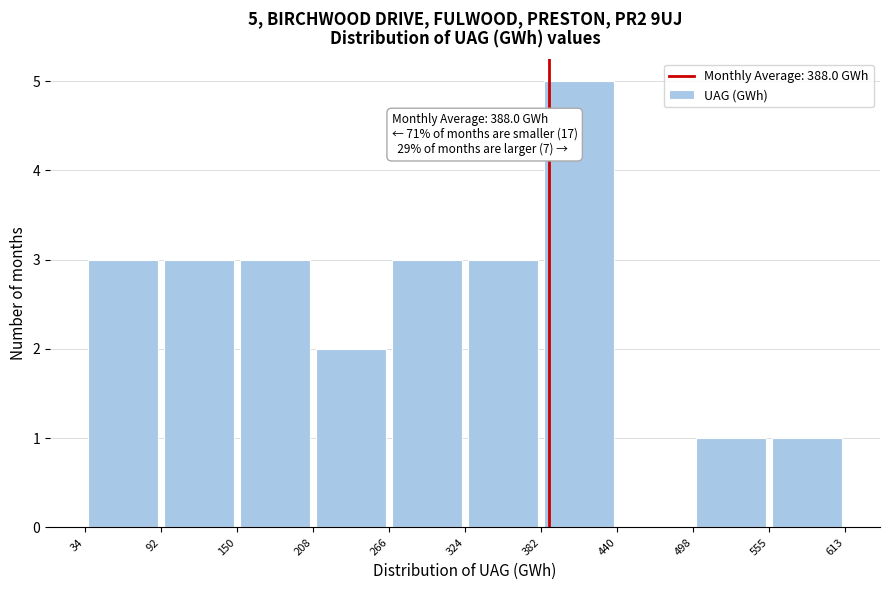

Over which range of the x-axis is the bar tallest?

382 to 440